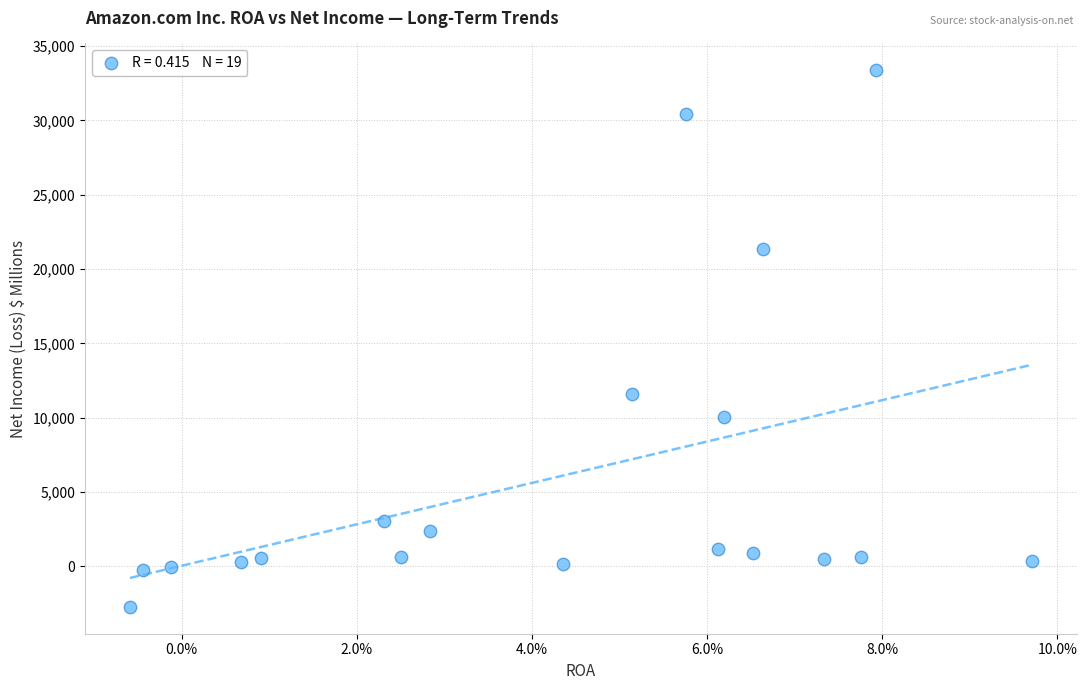

What is the range of Y values (max minus min)?

36086